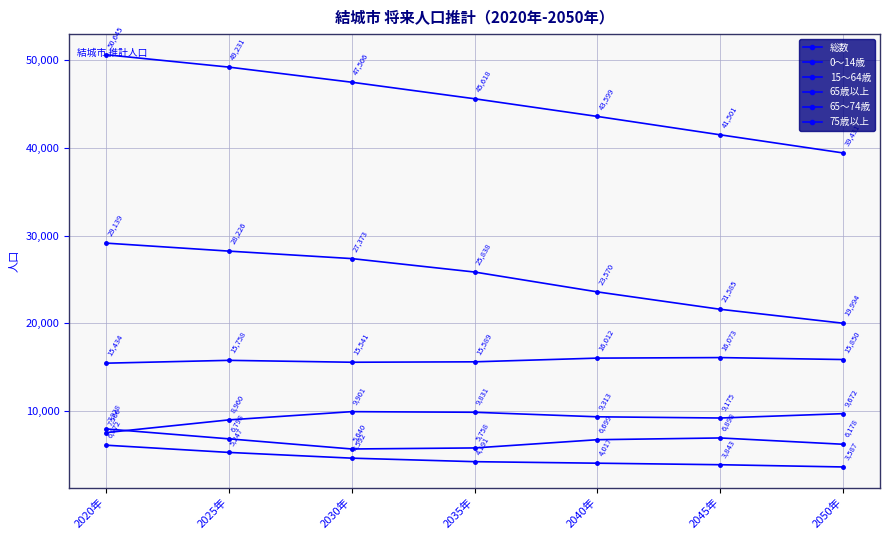

What is the sum of all 75歳以上 values?

64358